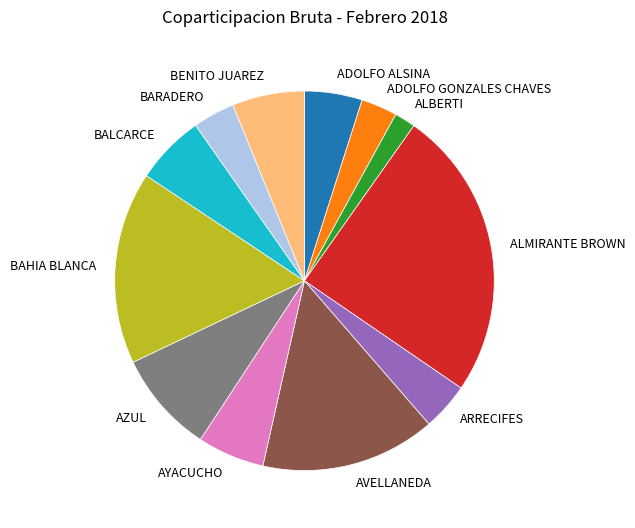

Count the number of slices in the pie.

12